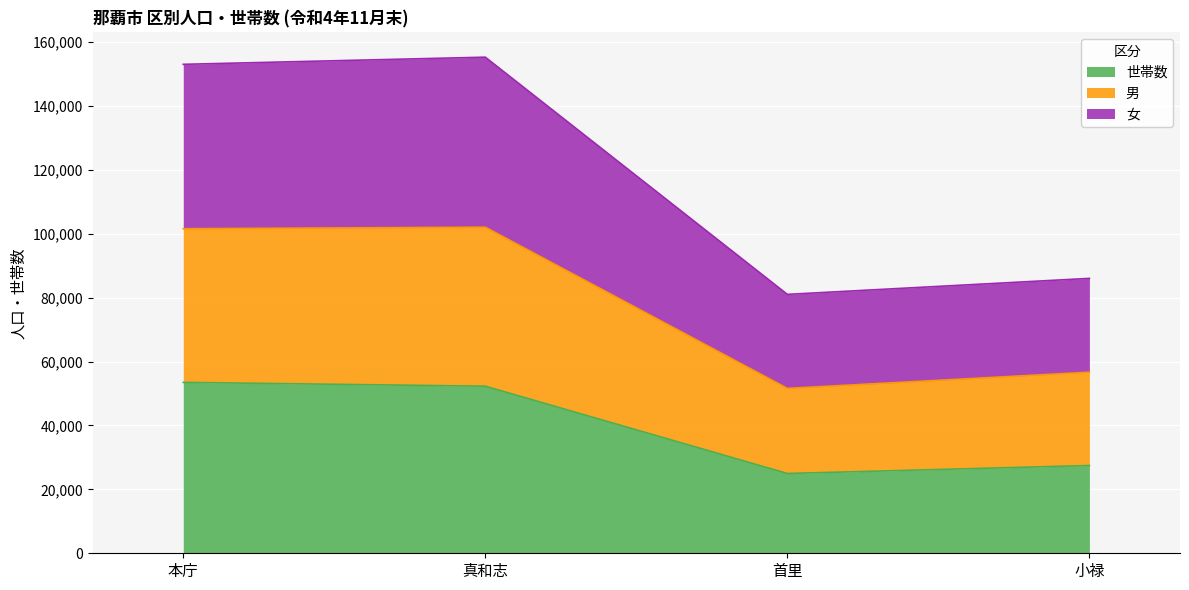

What is the lowest value of the 世帯数 series?

24973